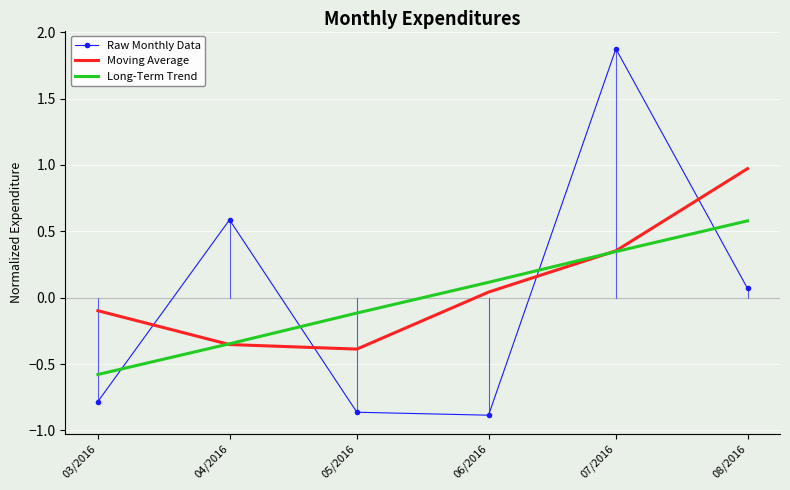

What position from the right is 07/2016?

2